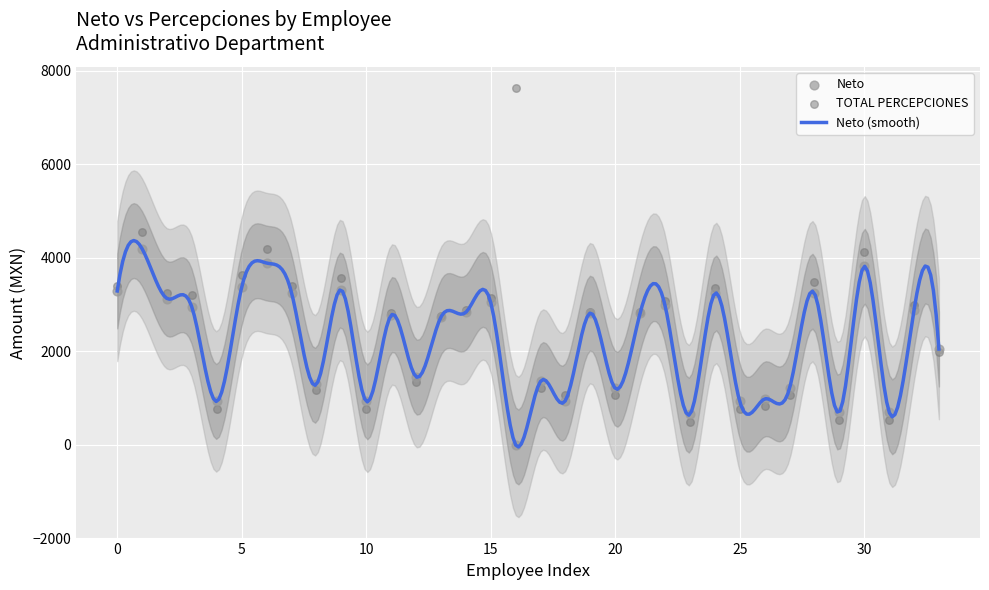

Which series contains the lowest Y value?

Neto